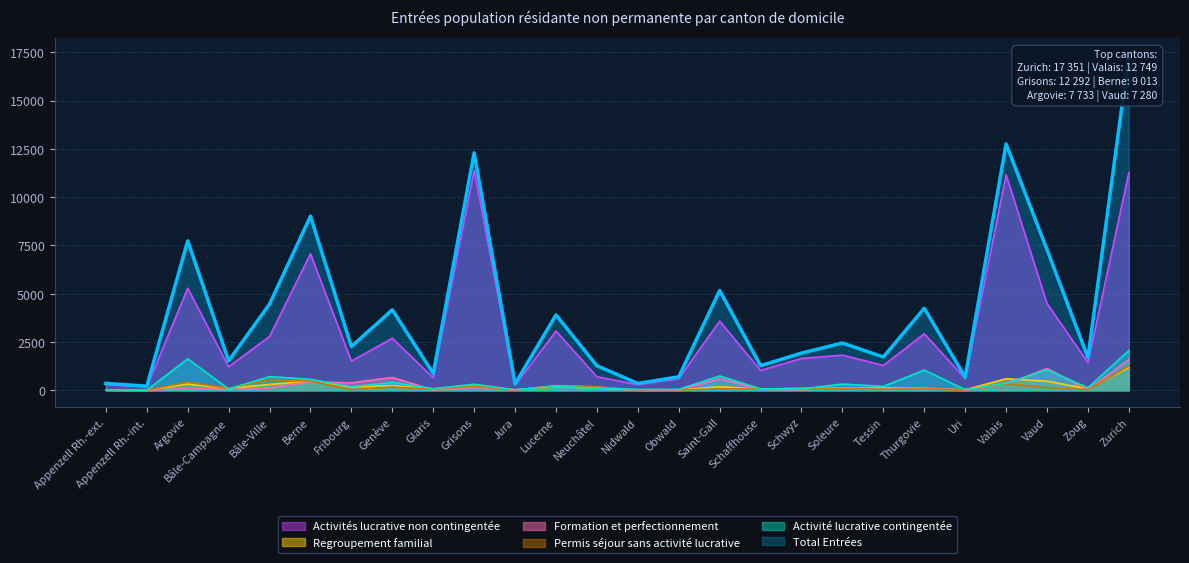

What is the difference between the highest and lowest values at Nidwald?

348